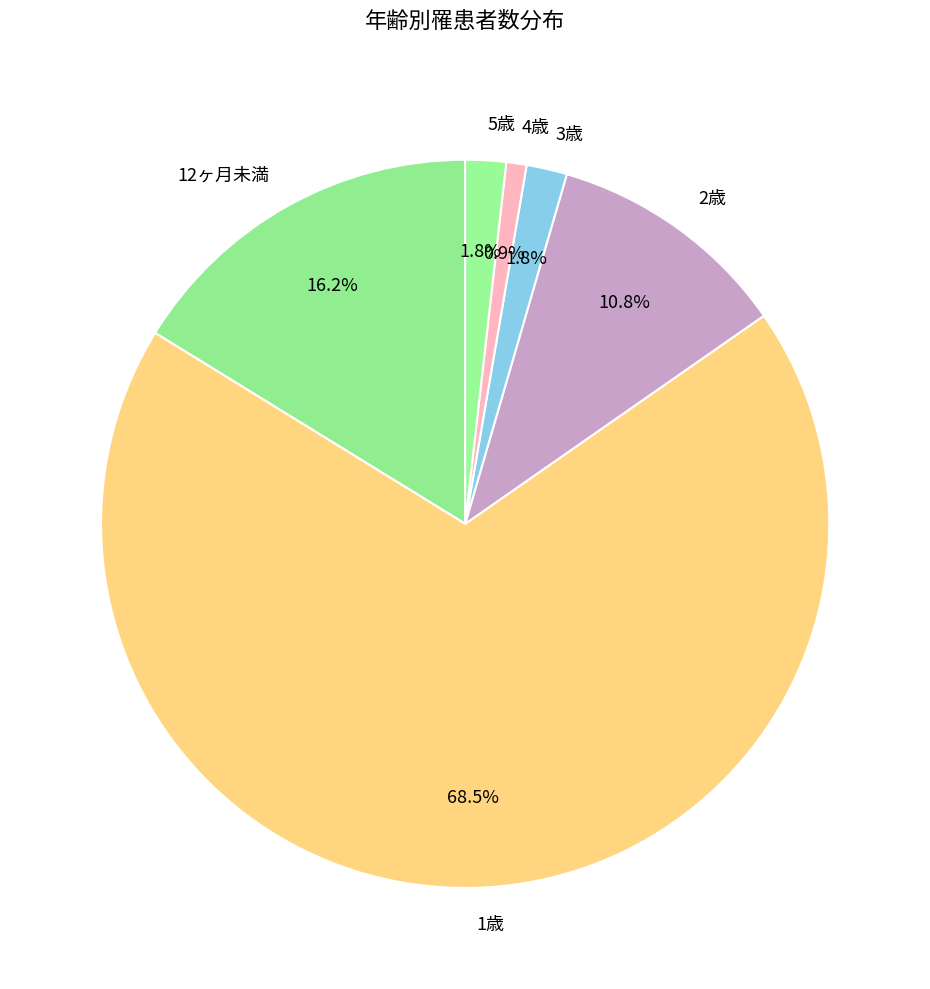

Is 1歳 the majority of the pie?

Yes